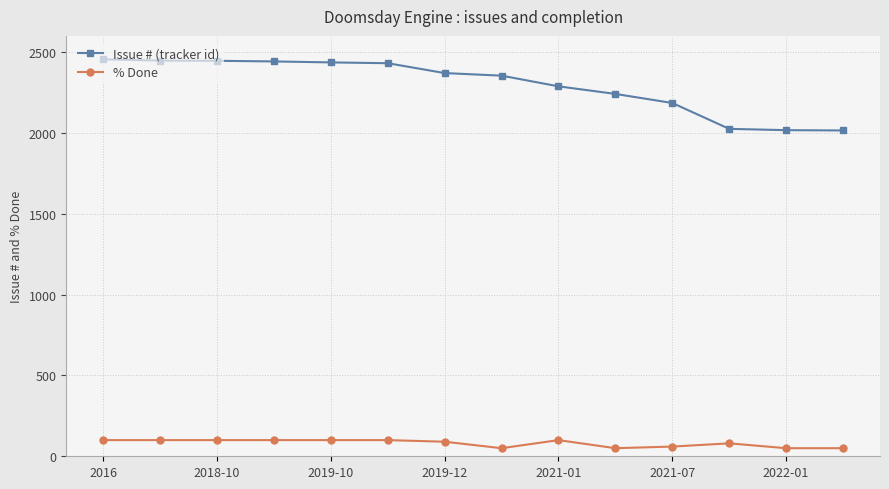

What is the value of the Issue # (tracker id) point at the 1st from the left?

2455